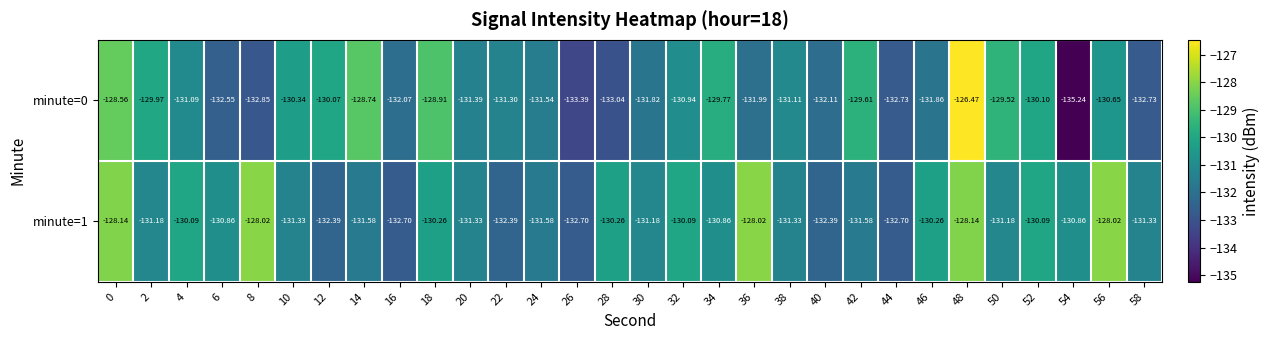

Is the value of minute=1 at 40 greater than the value of minute=0 at 24?

No